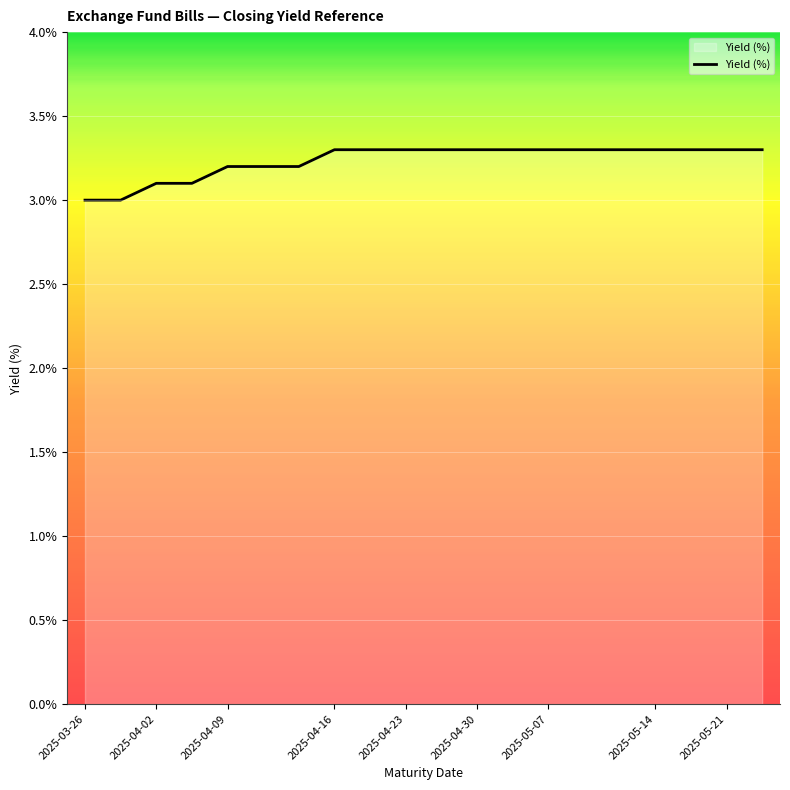

What is the maximum value shown in the chart?

3.3